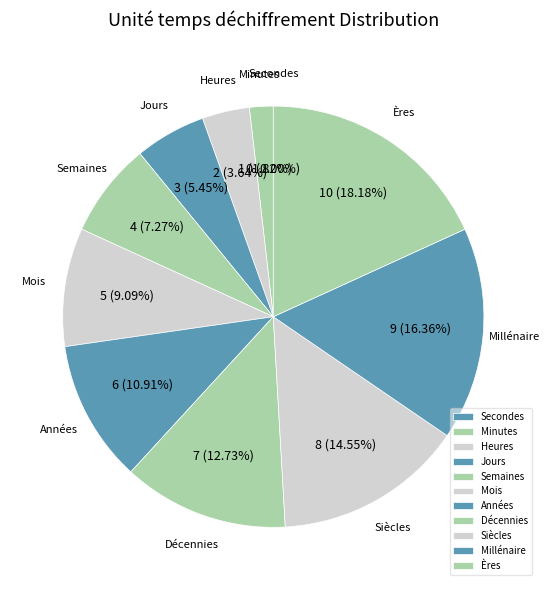

Approximately how many times larger is the value at Siècles compared to Décennies?

1.1